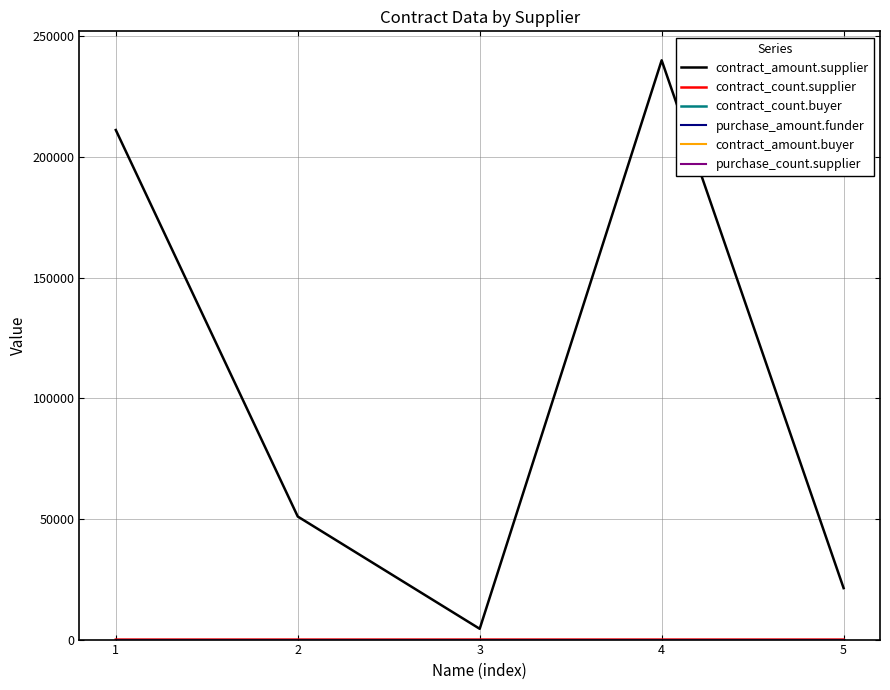

True or false: contract_count.buyer and purchase_count.supplier intersect in this chart.

False